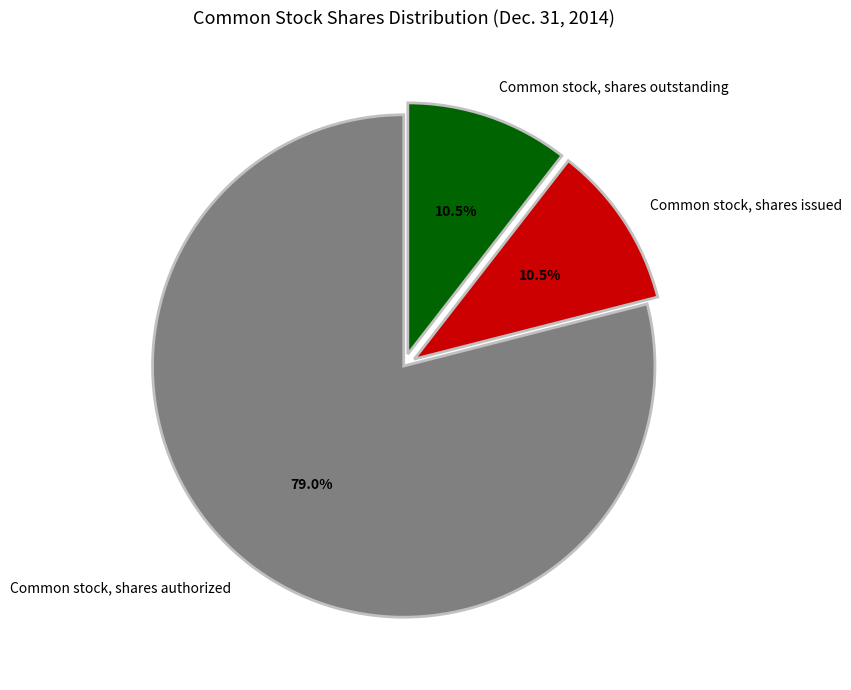

Which slice is the largest?

Common stock, shares authorized